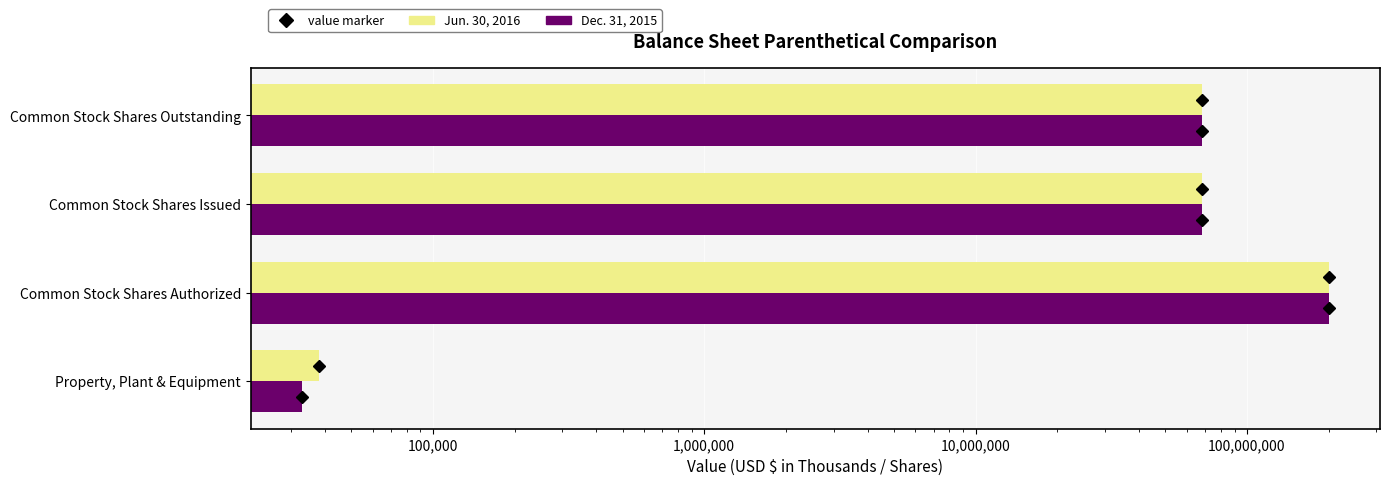

What is the difference between the maximum and second lowest values in the Jun. 30, 2016 series?

131725449